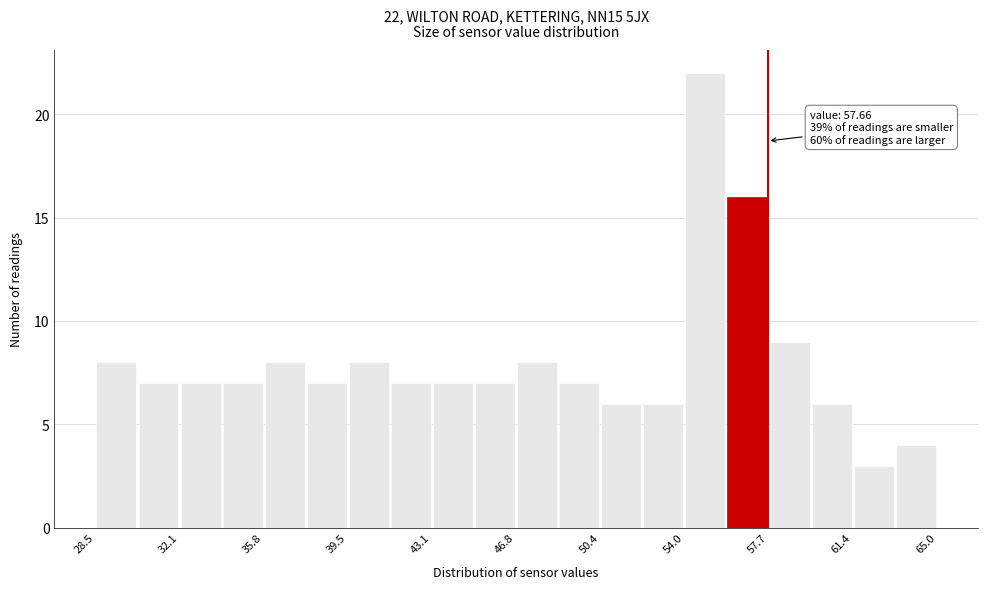

Read against the x-axis, roughly where is the centre of the tallest bar?

55.0